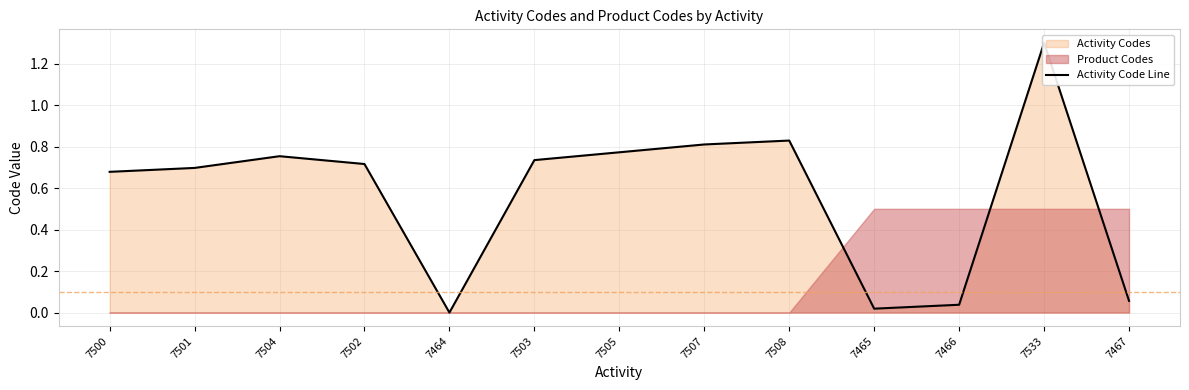

Rank the categories by value from lowest to highest.

7464, 7465, 7466, 7467, 7500, 7501, 7502, 7503, 7504, 7505, 7507, 7508, 7533